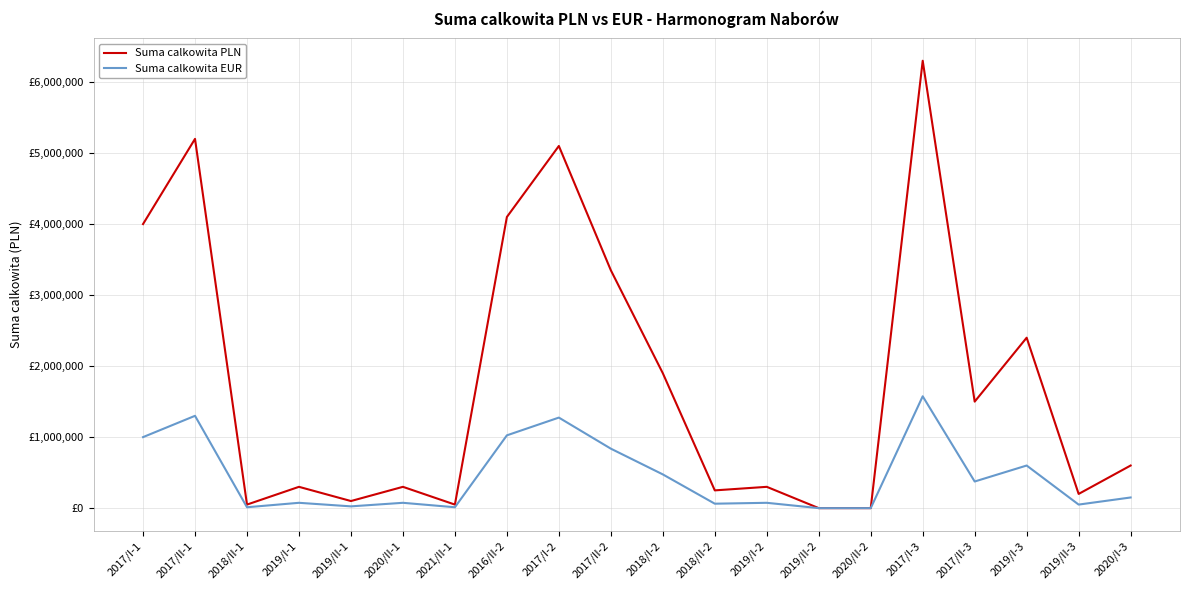

Does the chart display data point markers on the line(s)?

No